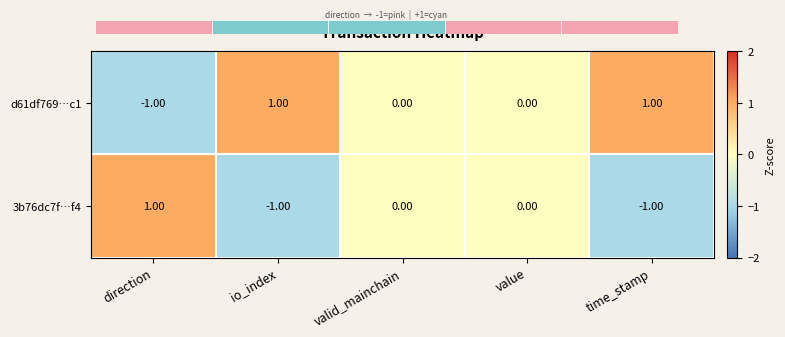

The value of d61df769…c1 at io_index is 2. True or false?

False